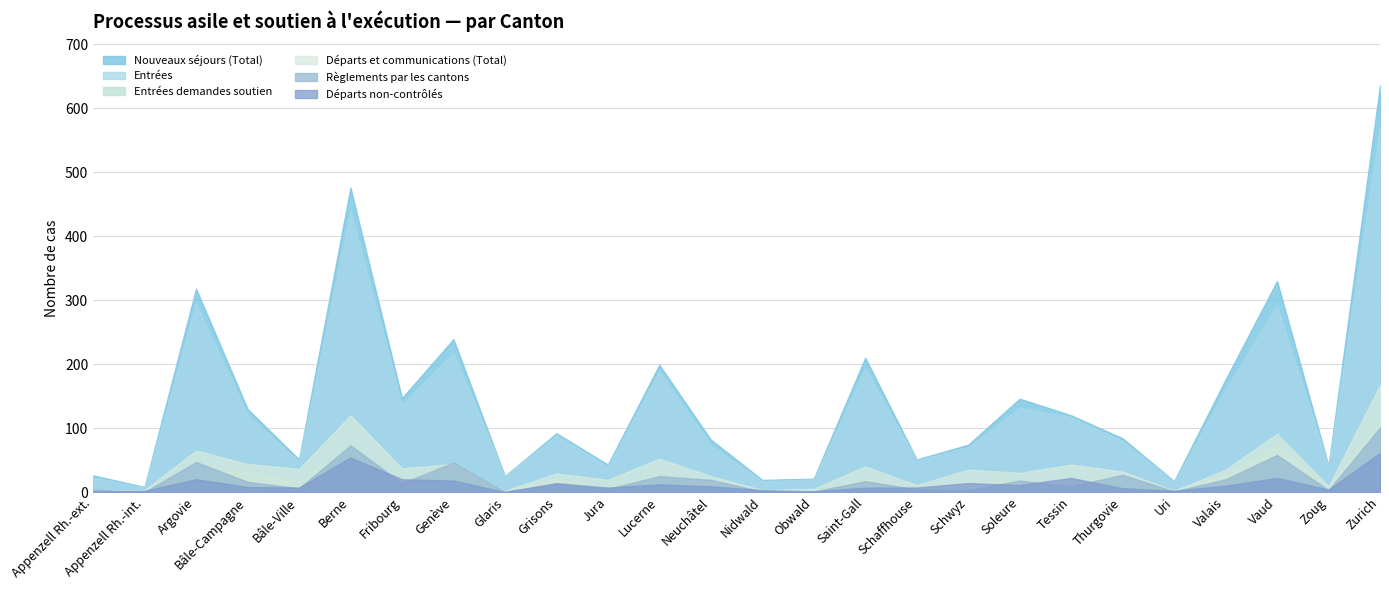

True or false: Départs et communications (Total) and Entrées demandes soutien intersect in this chart.

False